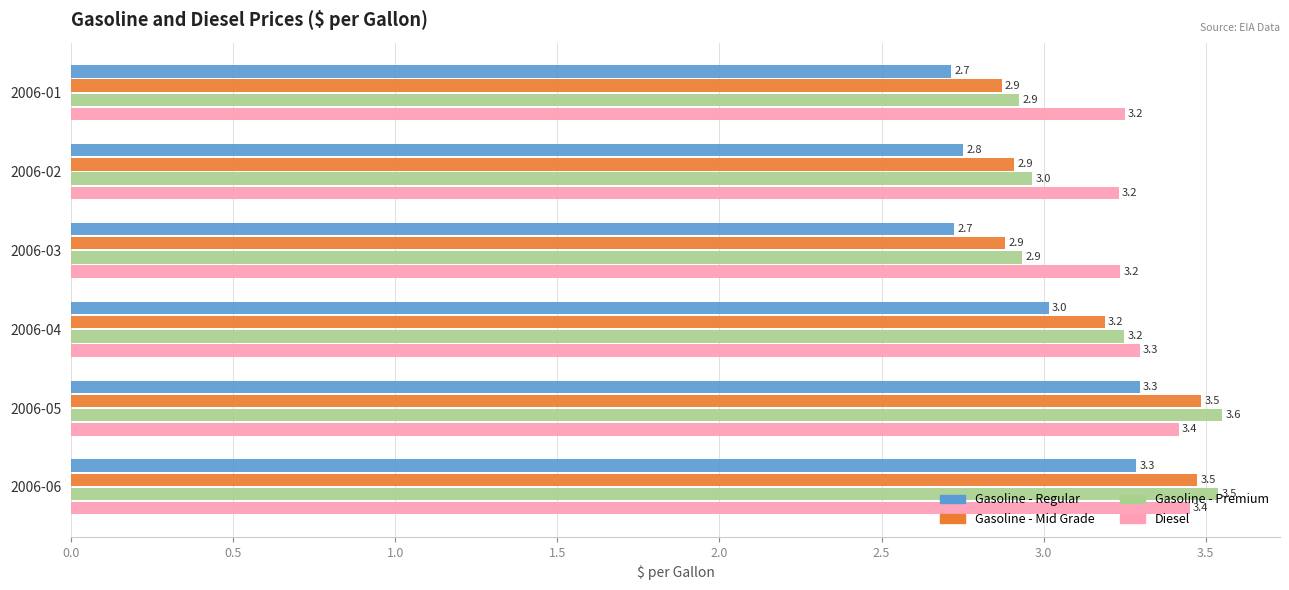

What is the greatest value displayed?

3.6